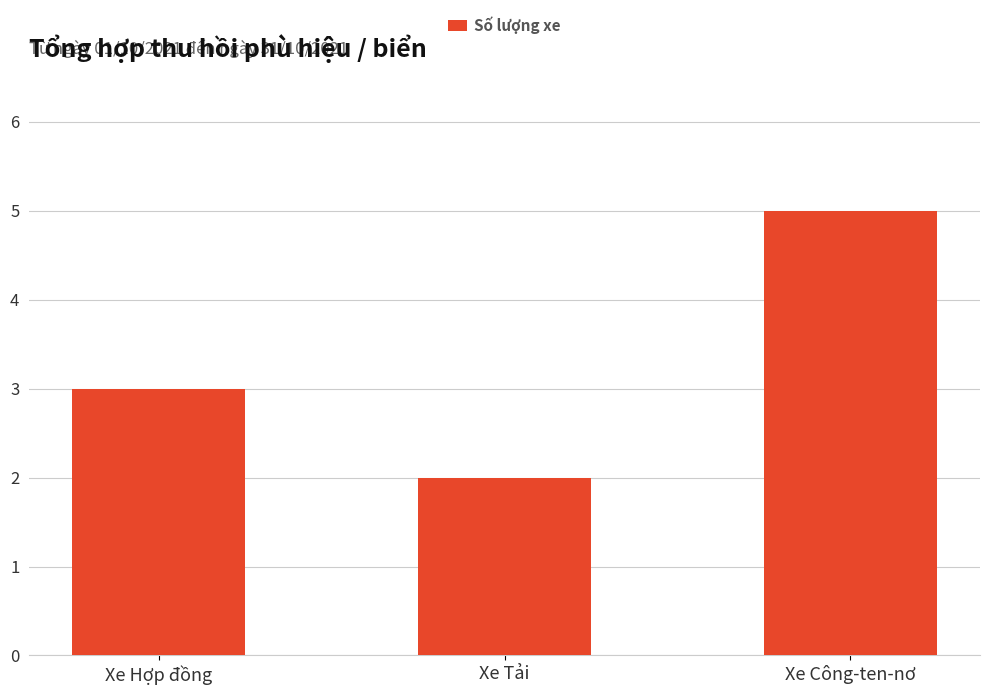

What is the value of the 2nd bar from the left?

2